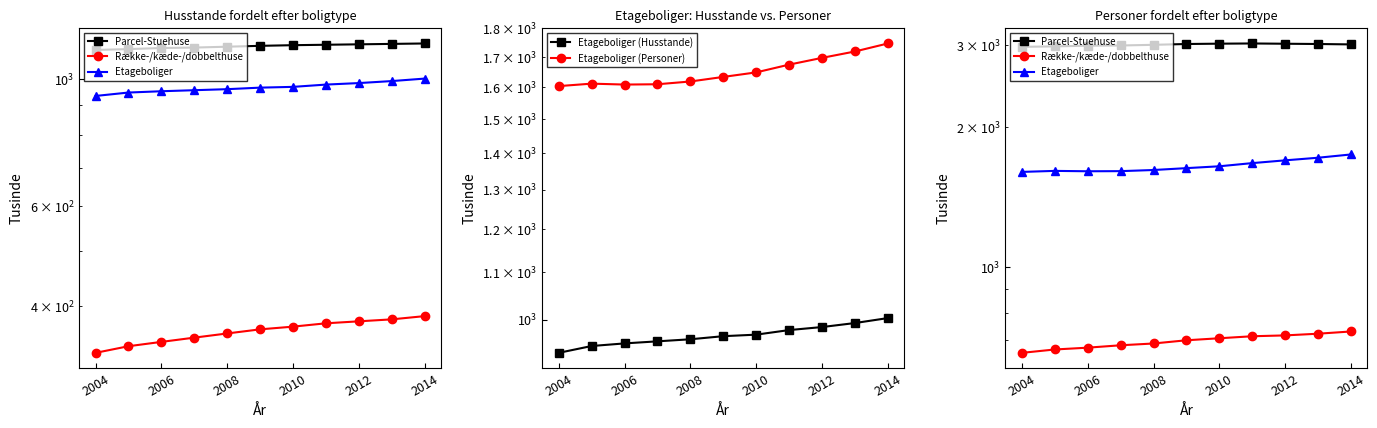

Where is the first local maximum for Parcel-Stuehuse?

7